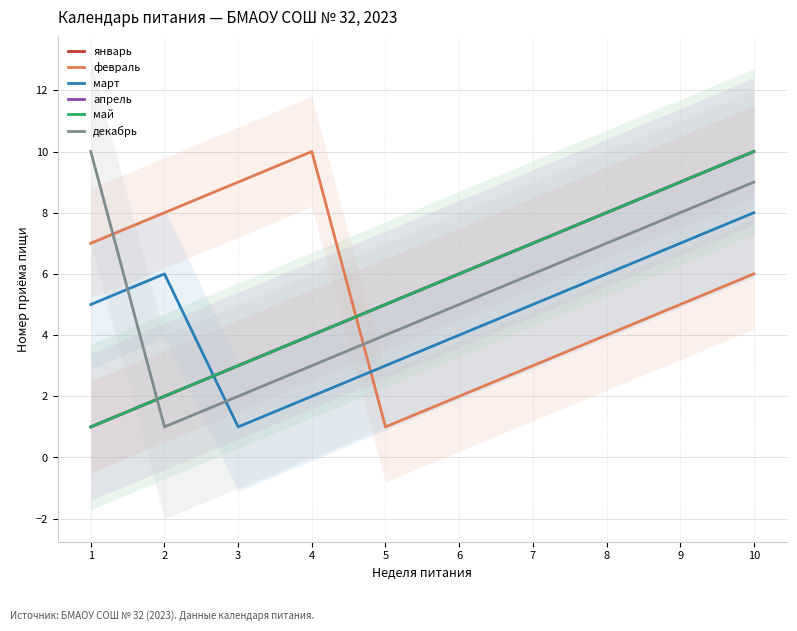

Reading left to right, list all the values displayed in this chart.

январь: 1=1	2=2	3=3	4=4	5=5	6=6	7=7	8=8	9=9	10=10
февраль: 1=7	2=8	3=9	4=10	5=1	6=2	7=3	8=4	9=5	10=6
март: 1=5	2=6	3=1	4=2	5=3	6=4	7=5	8=6	9=7	10=8
апрель: 1=1	2=2	3=3	4=4	5=5	6=6	7=7	8=8	9=9	10=10
май: 1=1	2=2	3=3	4=4	5=5	6=6	7=7	8=8	9=9	10=10
декабрь: 1=10	2=1	3=2	4=3	5=4	6=5	7=6	8=7	9=8	10=9